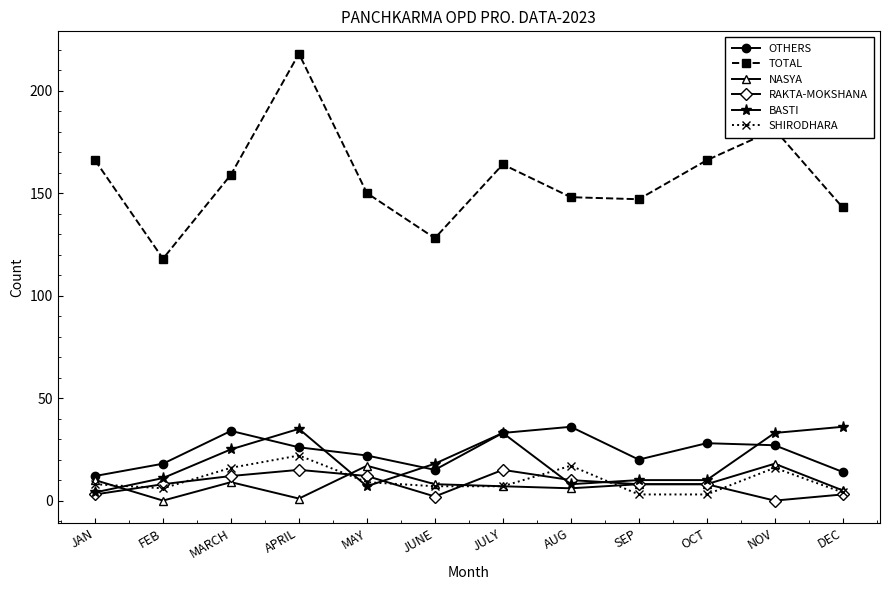

Which series has the largest range (max minus min)?

TOTAL